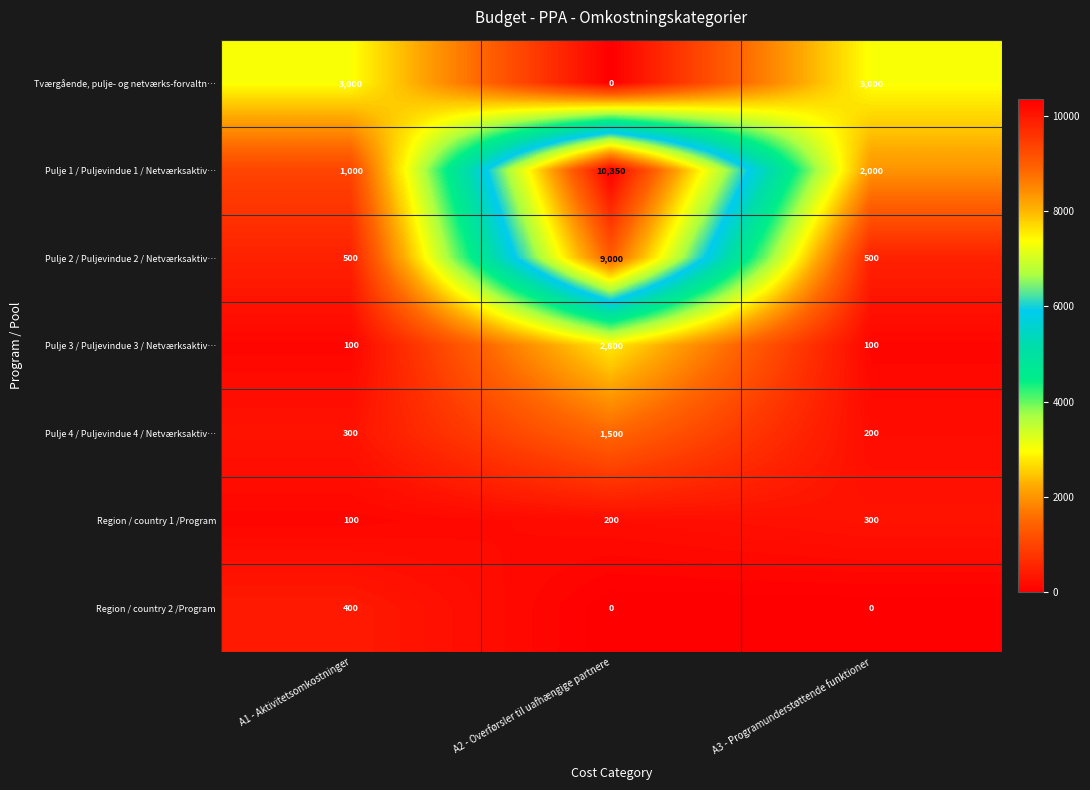

What is the approximate value of Pulje 3 / Puljevindue 3 / Netværksaktiv… at A1 - Aktivitetsomkostninger?

100